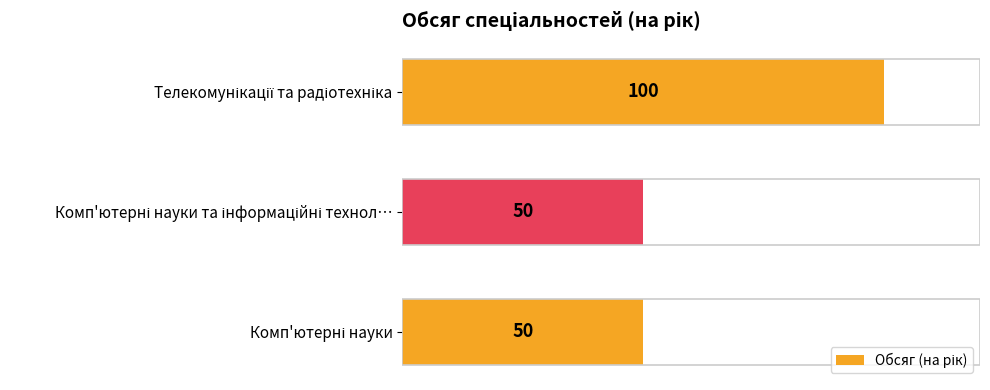

Count the values in the range 50 to 100.

3